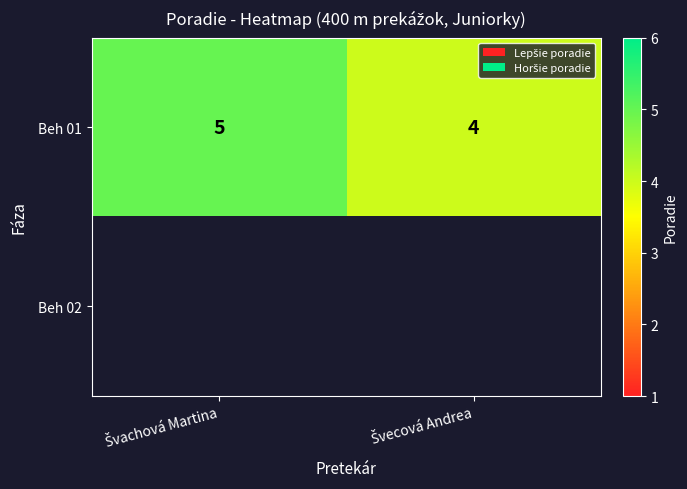

What is the sum of all Beh 01 values?

9